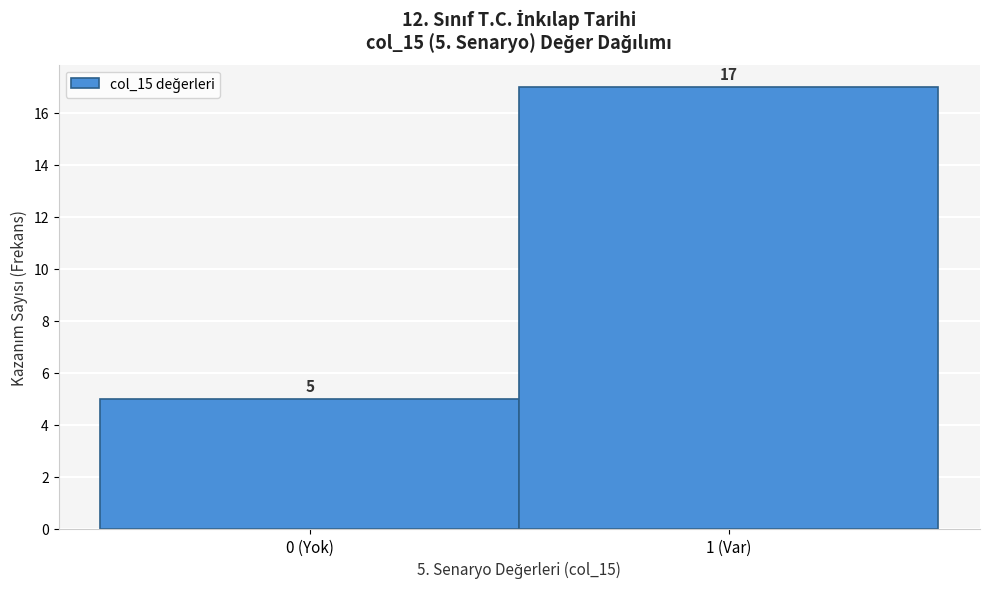

Reading left to right, extract all data points from this chart.

5	17